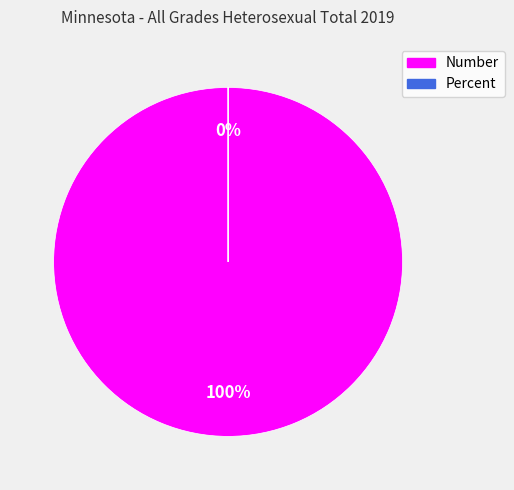

To the nearest percent, what is the combined percentage of Percent and Number?

100%